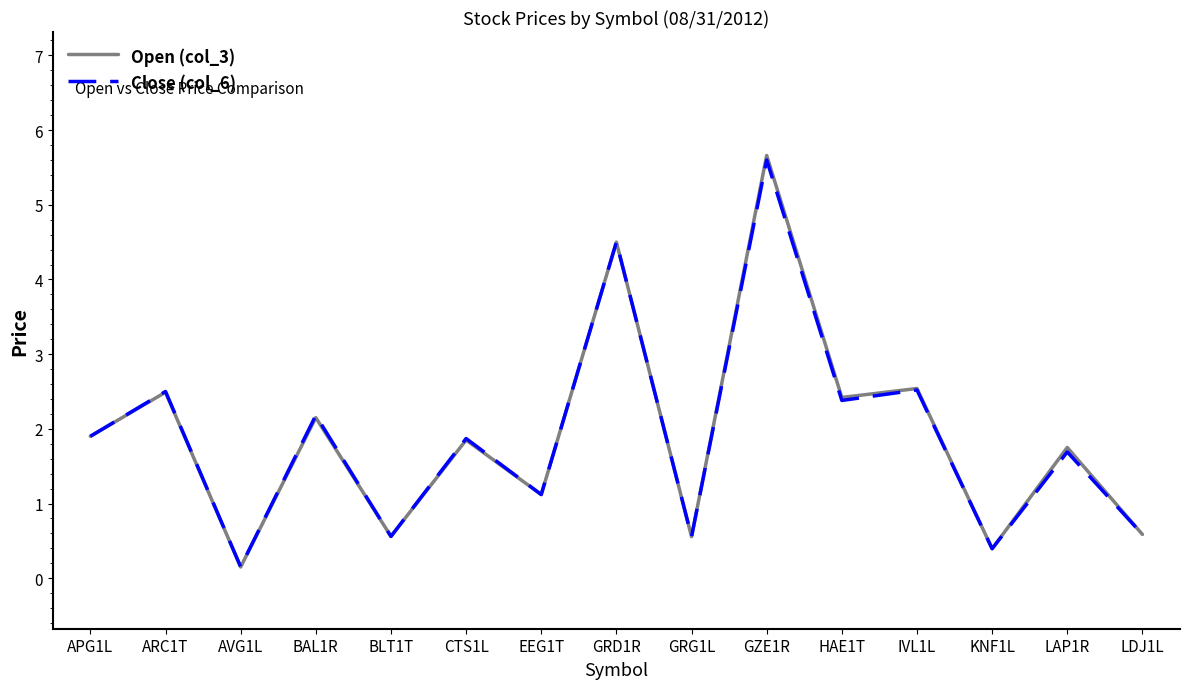

What is the total value across all series at BAL1R?

4.3